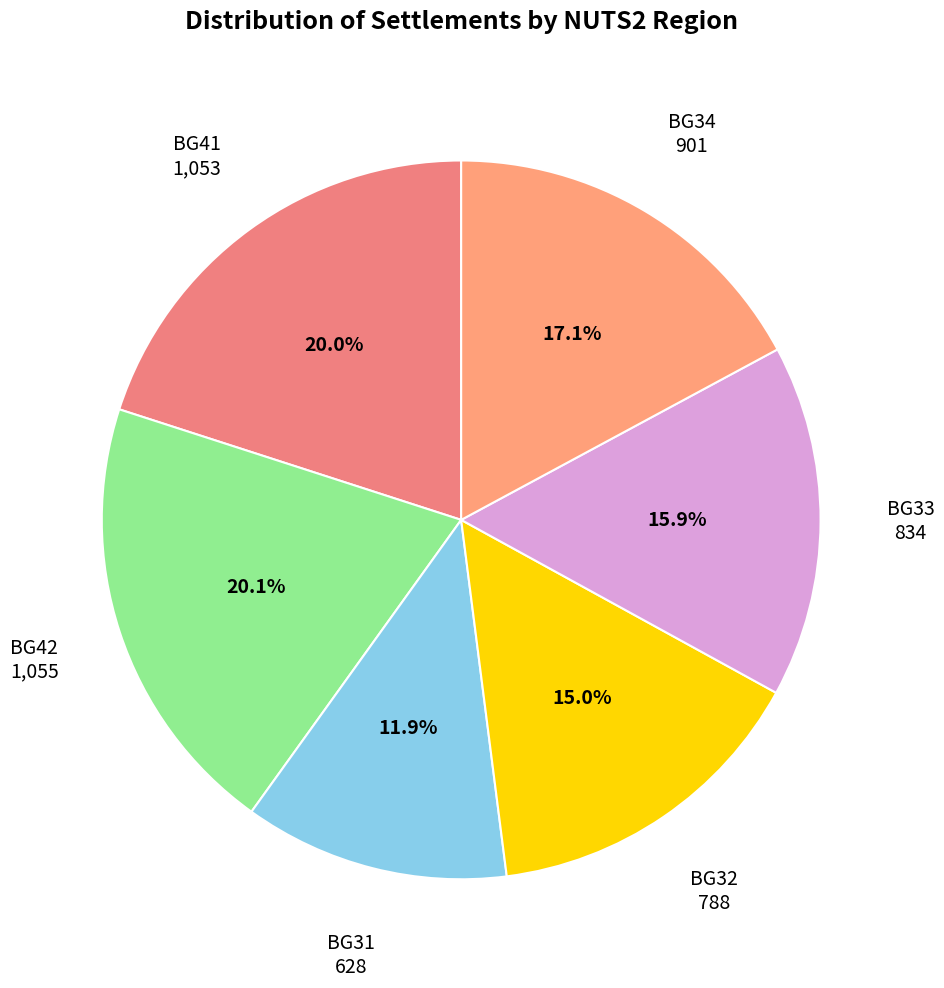

How many slices are in this pie chart?

6